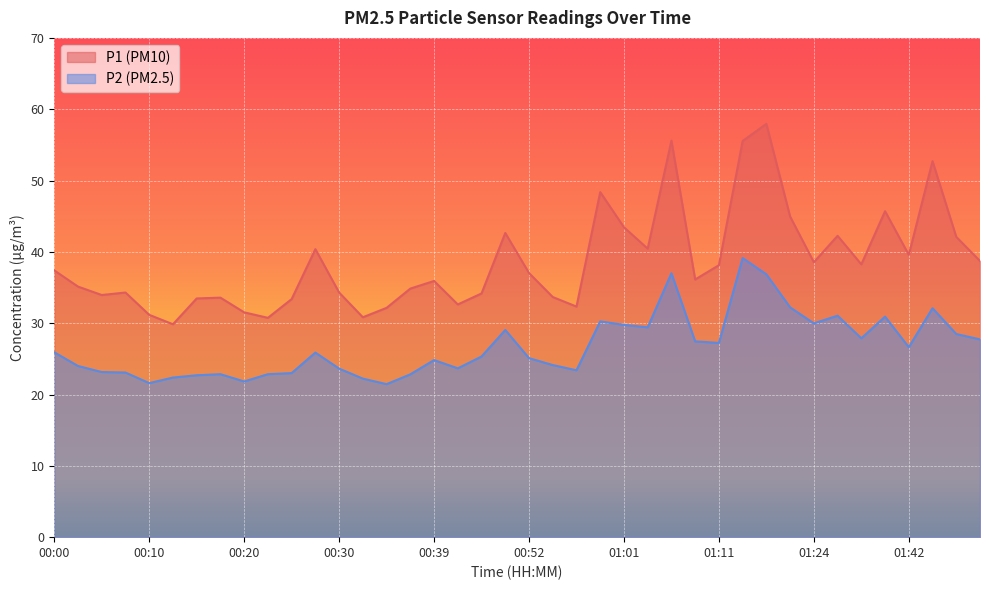

What is the minimum value shown in the chart?

21.4